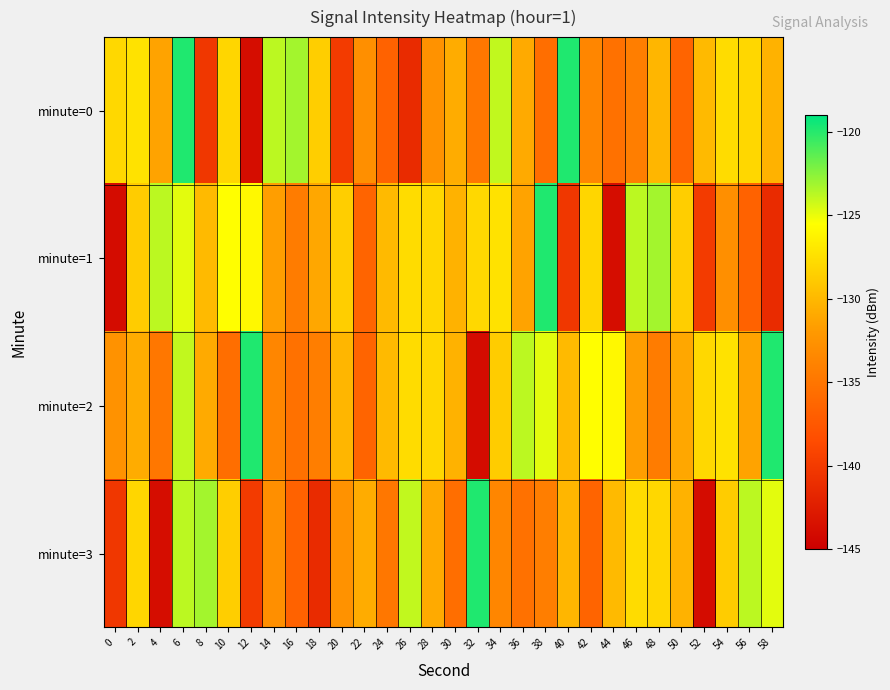

Rank the series by their maximum value, from highest to lowest.

minute=0, minute=2, minute=3, minute=1